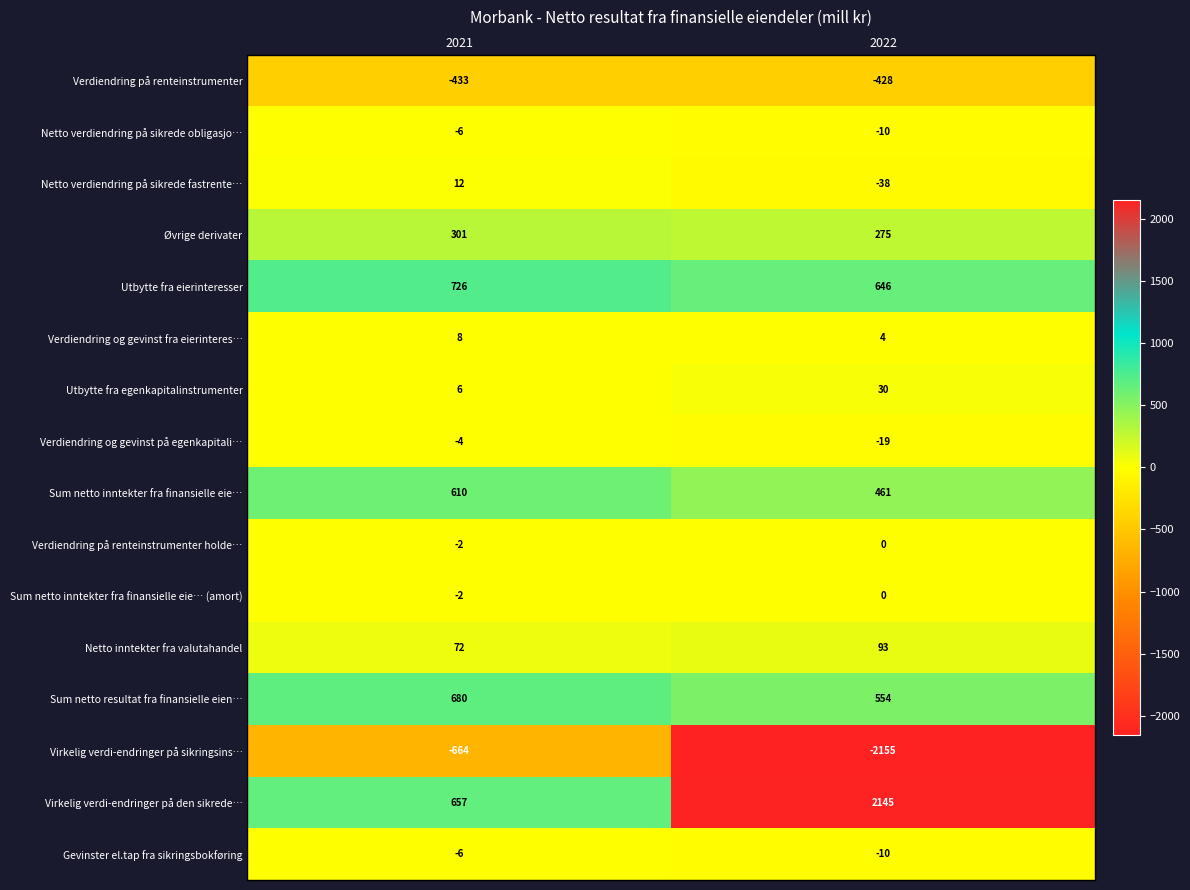

What value does the Verdiendring på renteinstrumenter series have at 2022?

-428